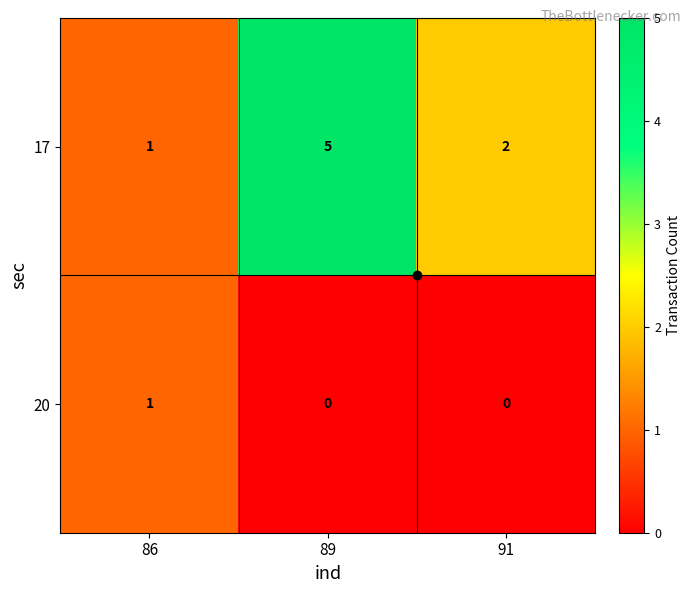

What is the difference between the maximum and minimum values in the 17 series?

4